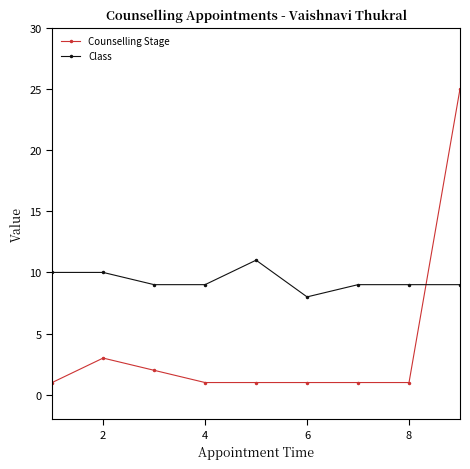

True or false: Class has more than 0 interior local peaks.

True